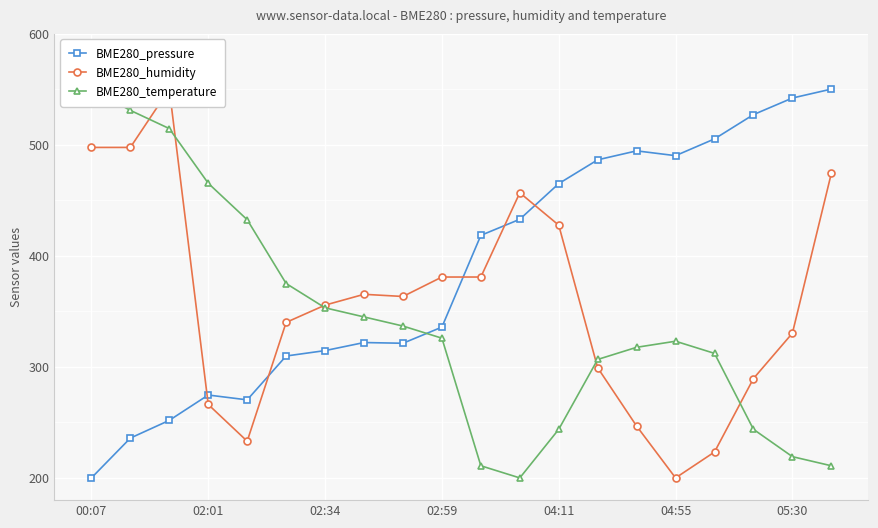

Which category has the lowest value across all series?

00:07